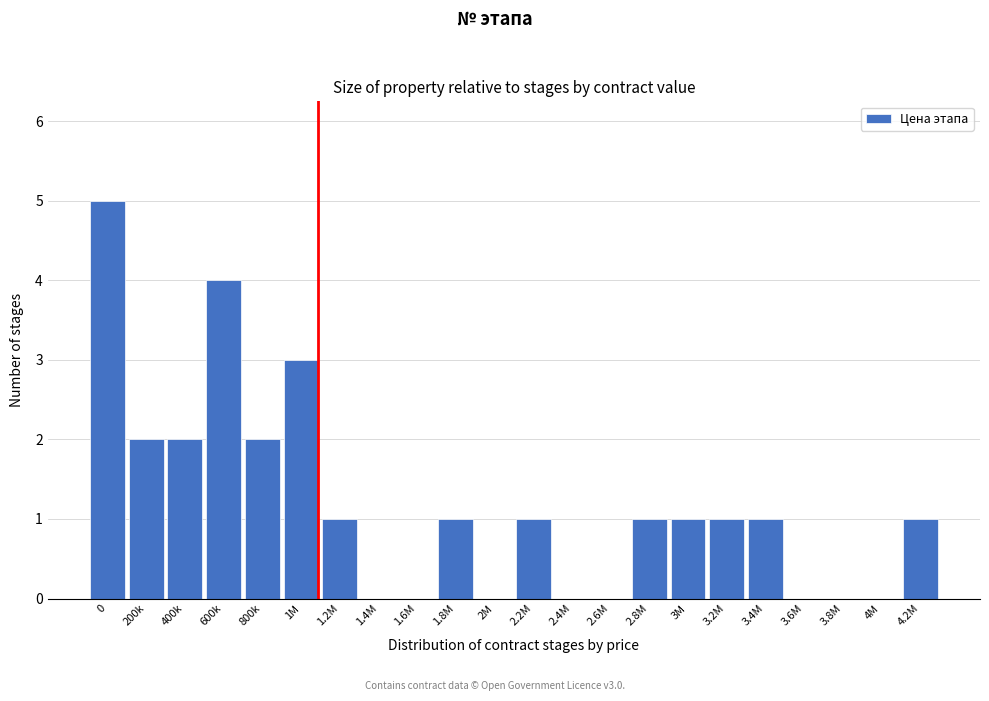

Reading right to left, what are all the values shown in this chart?

4.2M=1	4M=0	3.8M=0	3.6M=0	3.4M=1	3.2M=1	3M=1	2.8M=1	2.6M=0	2.4M=0	2.2M=1	2M=0	1.8M=1	1.6M=0	1.4M=0	1.2M=1	1M=3	800k=2	600k=4	400k=2	200k=2	0=5